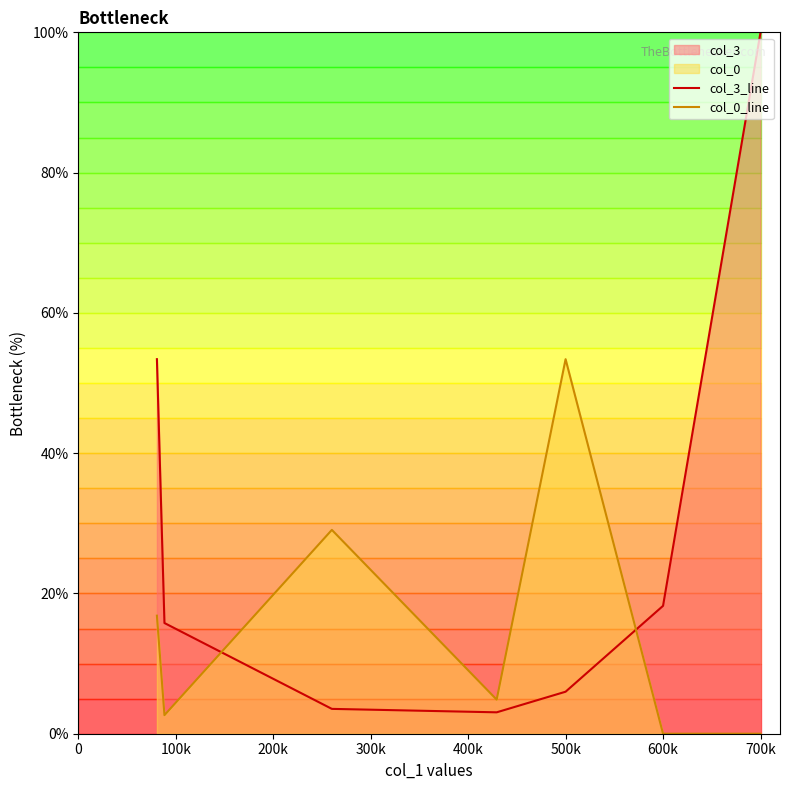

How many lines are shown in the chart?

2